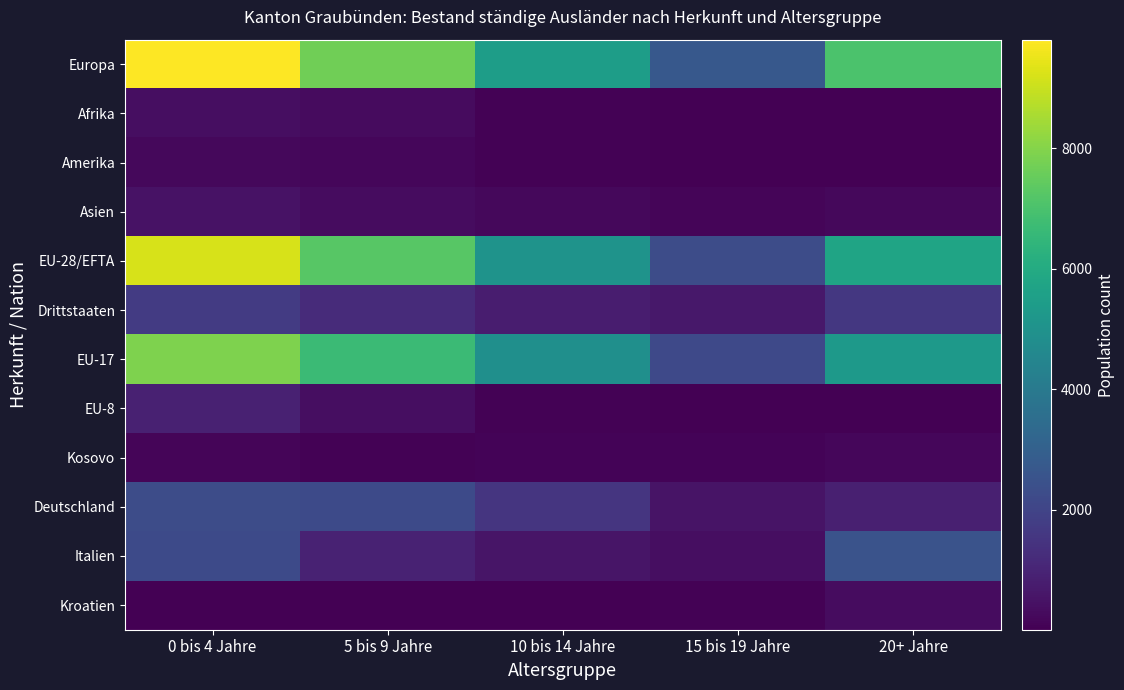

How many data points does each series have?

5